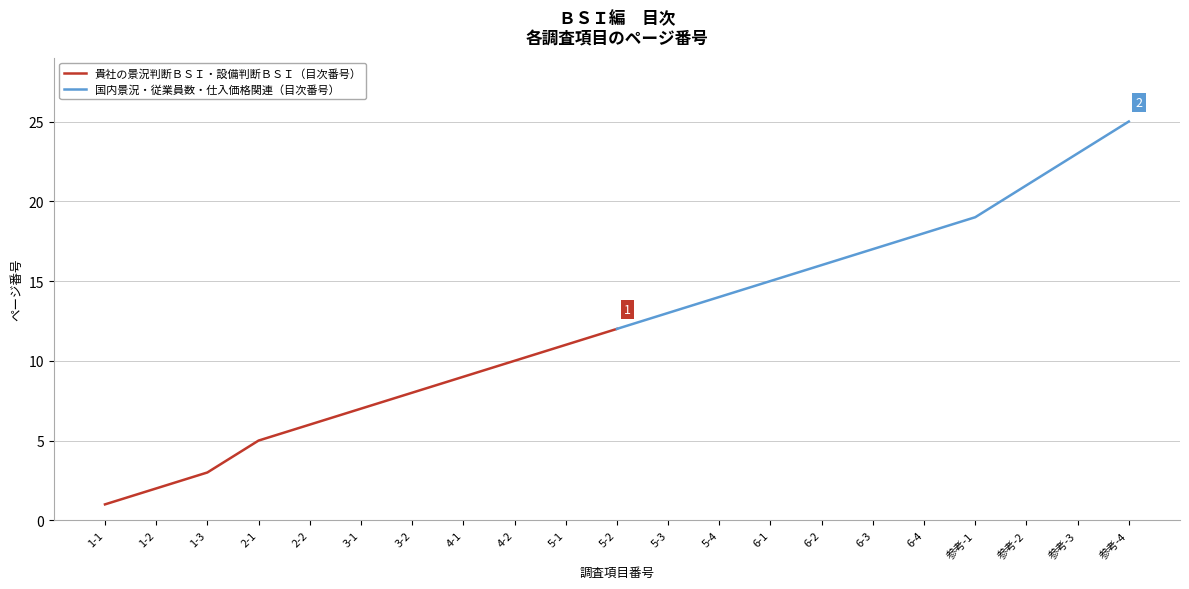

How many distinct data groups are displayed?

2